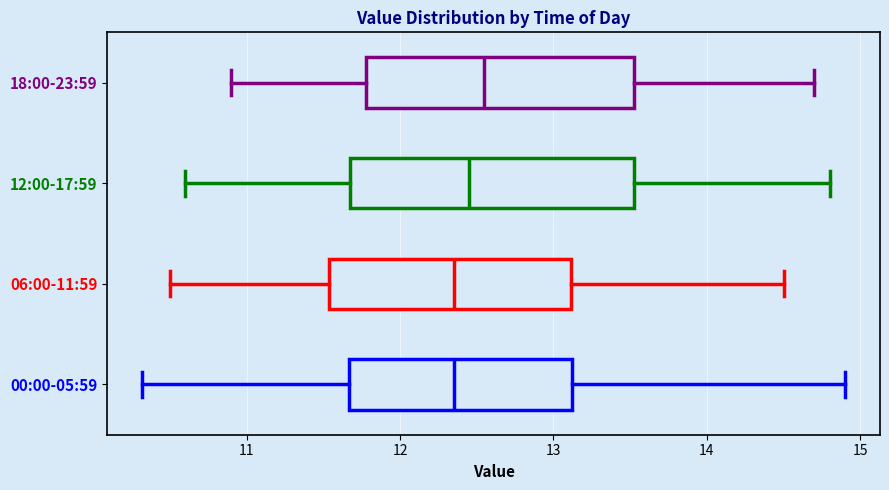

Where is the left edge of the box for 12:00-17:59 on the x-axis? The values are not printed on the chart, so give them approximately, as read against the axis.

11.7